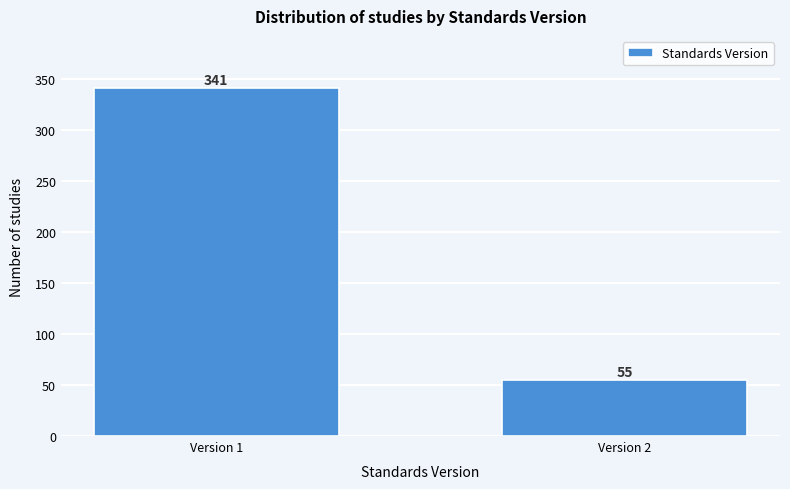

Reading right to left, list all the values displayed in this chart.

Version 2=55	Version 1=341